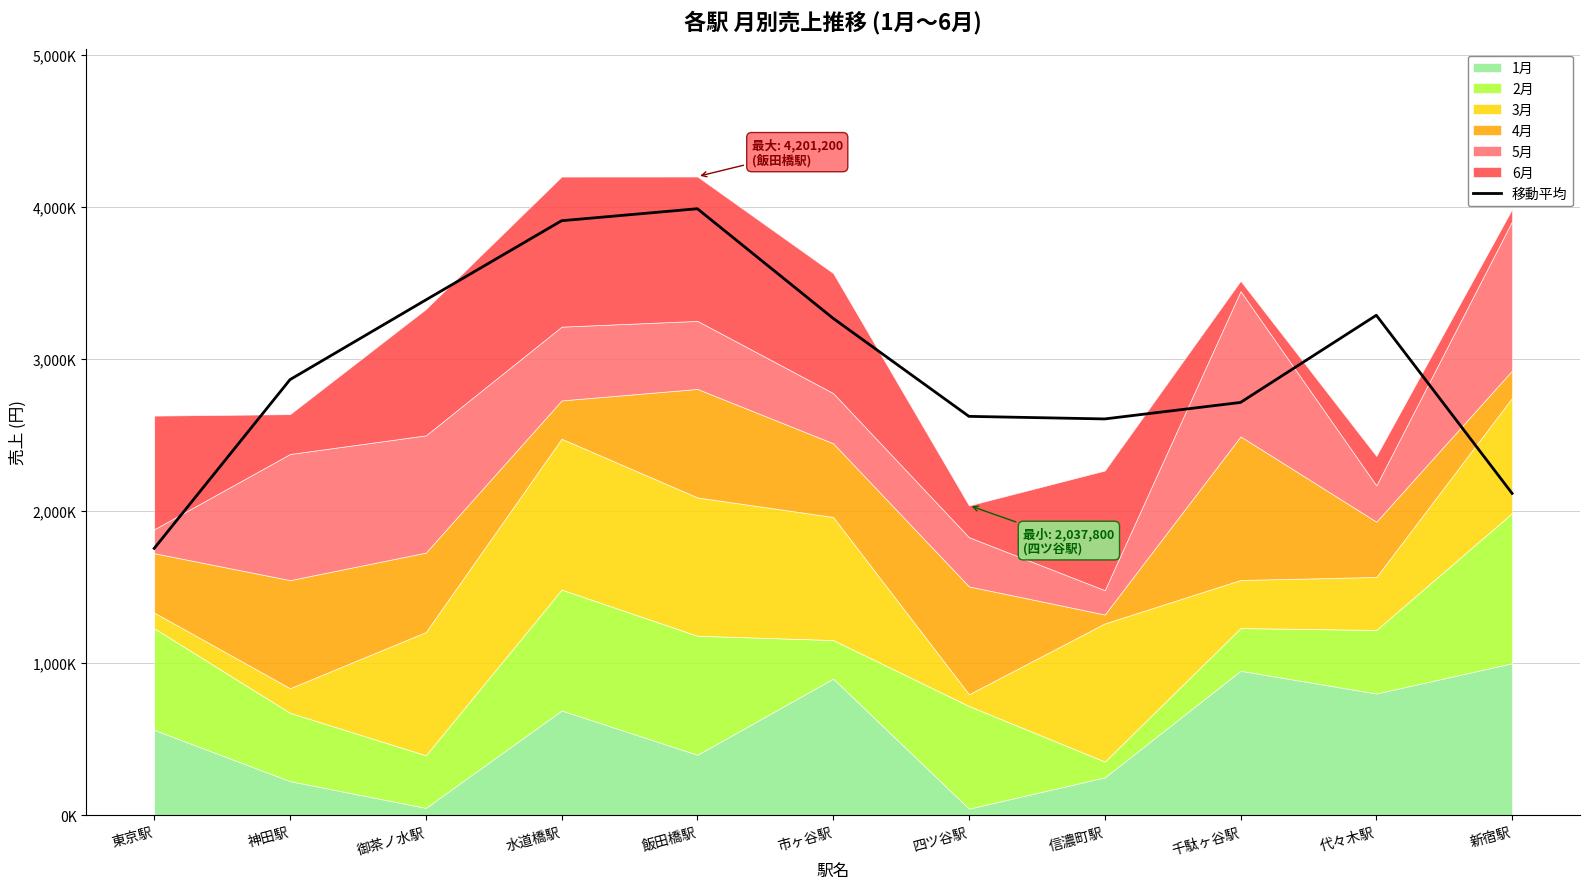

Reading left to right, extract all data points from this chart.

1755533.3	2865266.7	3389366.7	3910433.3	3989333.3	3268300.0	2623633.3	2606733.3	2715233.3	3288700.0	2116966.7